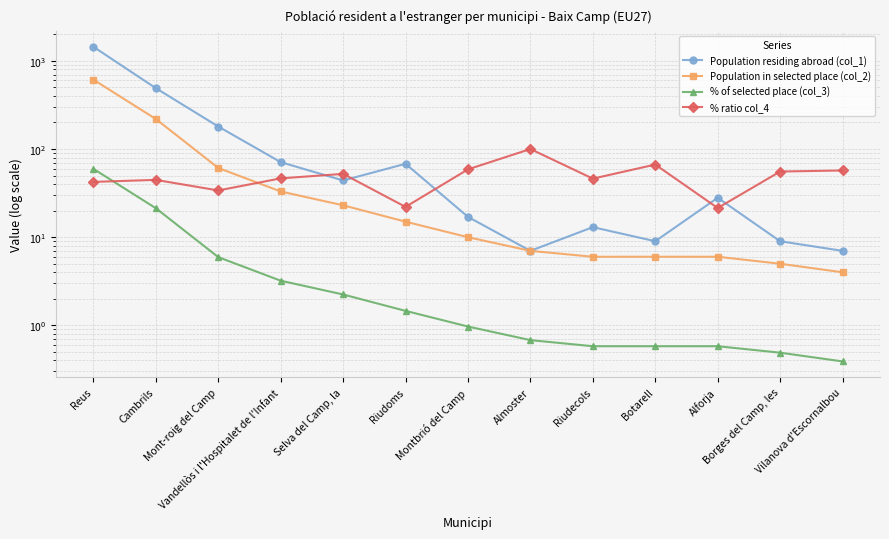

What is the label of the 10th point from the left?

Botarell